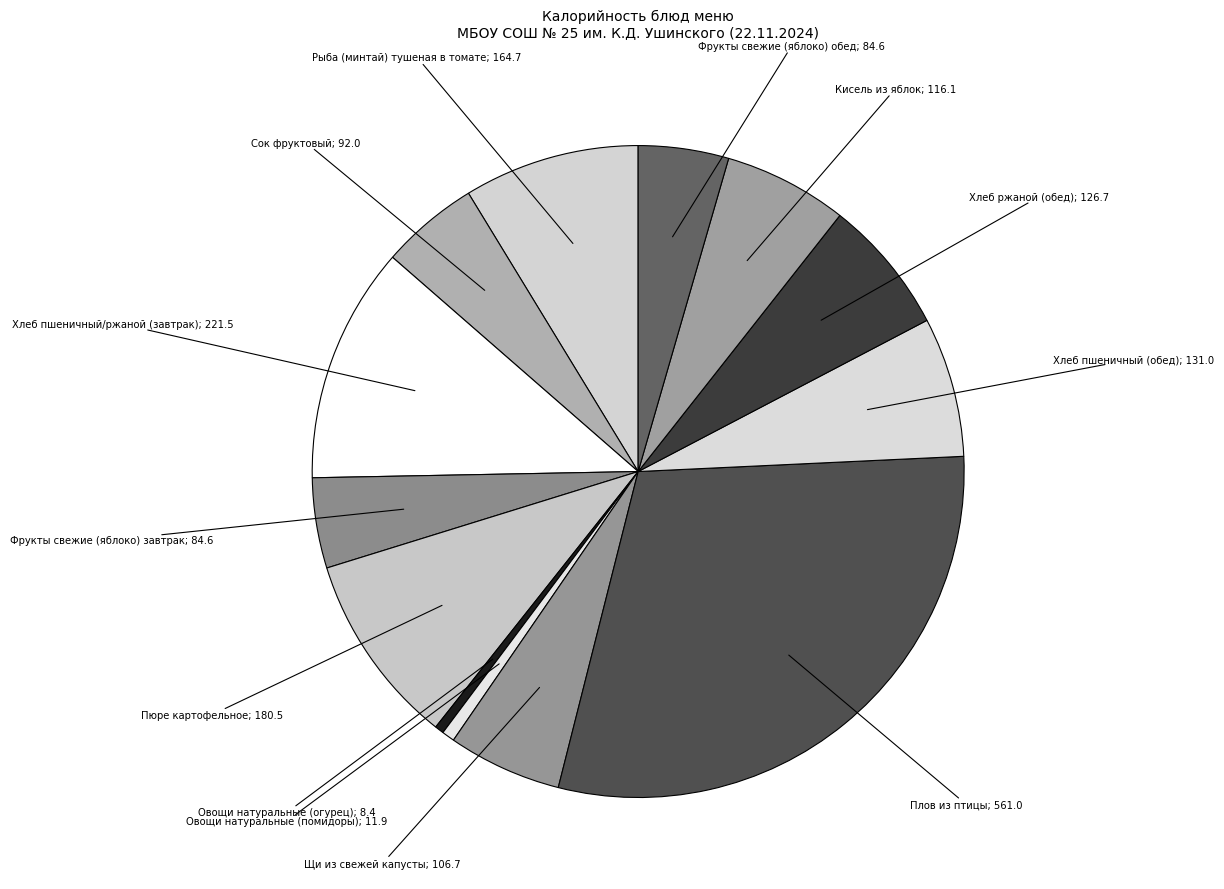

How many segments does this pie chart have?

13